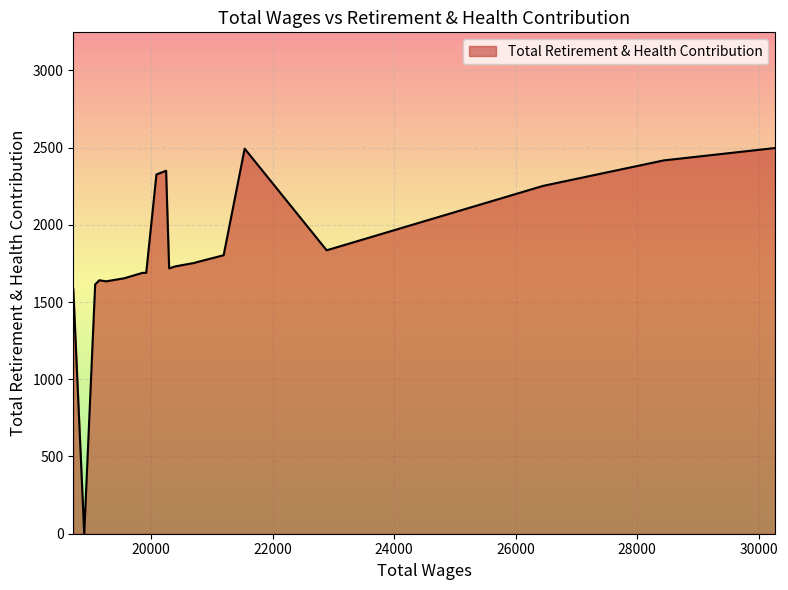

What is the difference between the maximum and minimum values?

2497